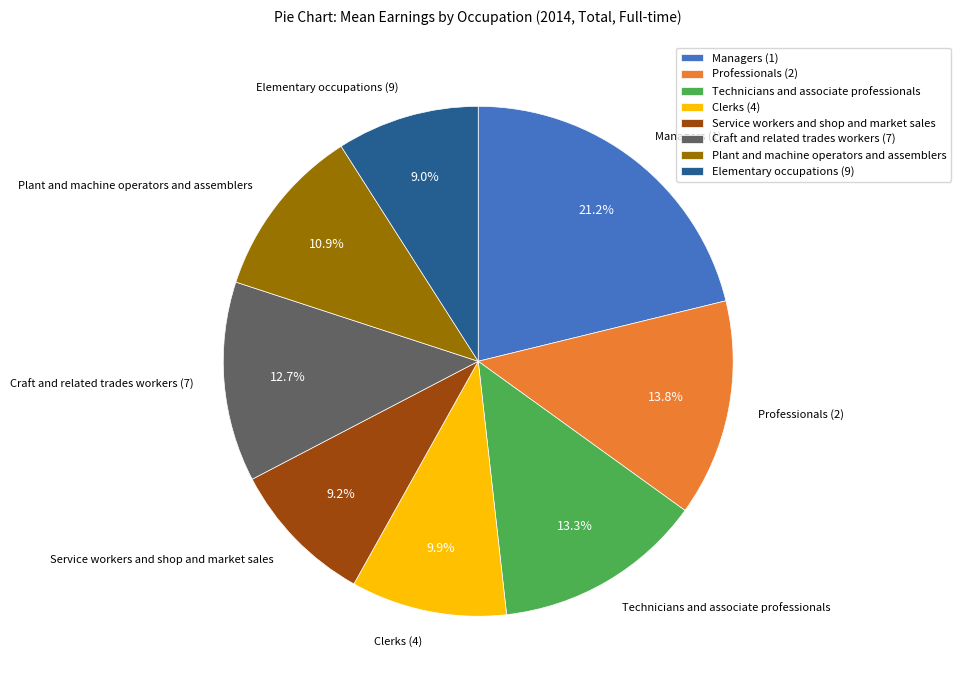

What portion of the pie excludes Plant and machine operators and assemblers?

89.1%